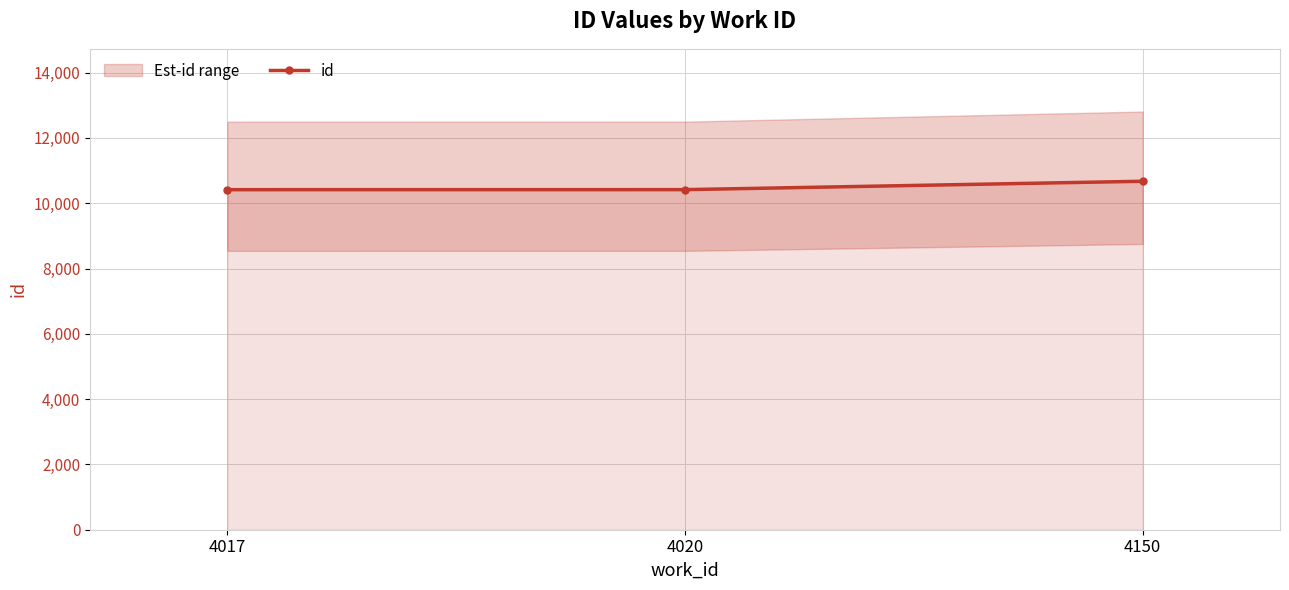

Is this an area chart (filled region under the line)?

No